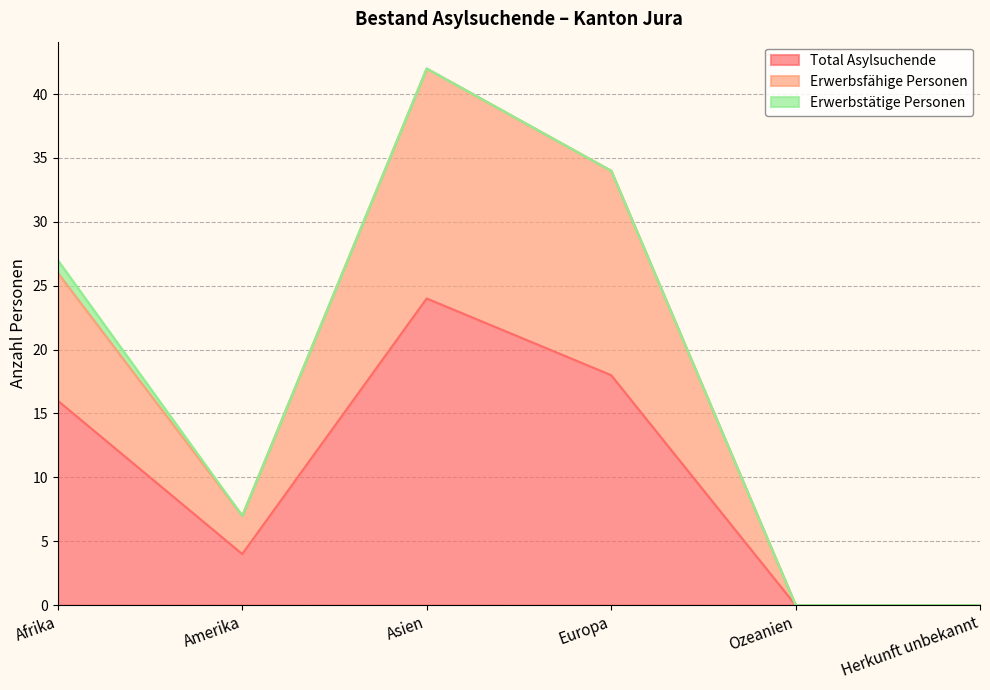

What is the spread (max minus min) of values at Europa?

16